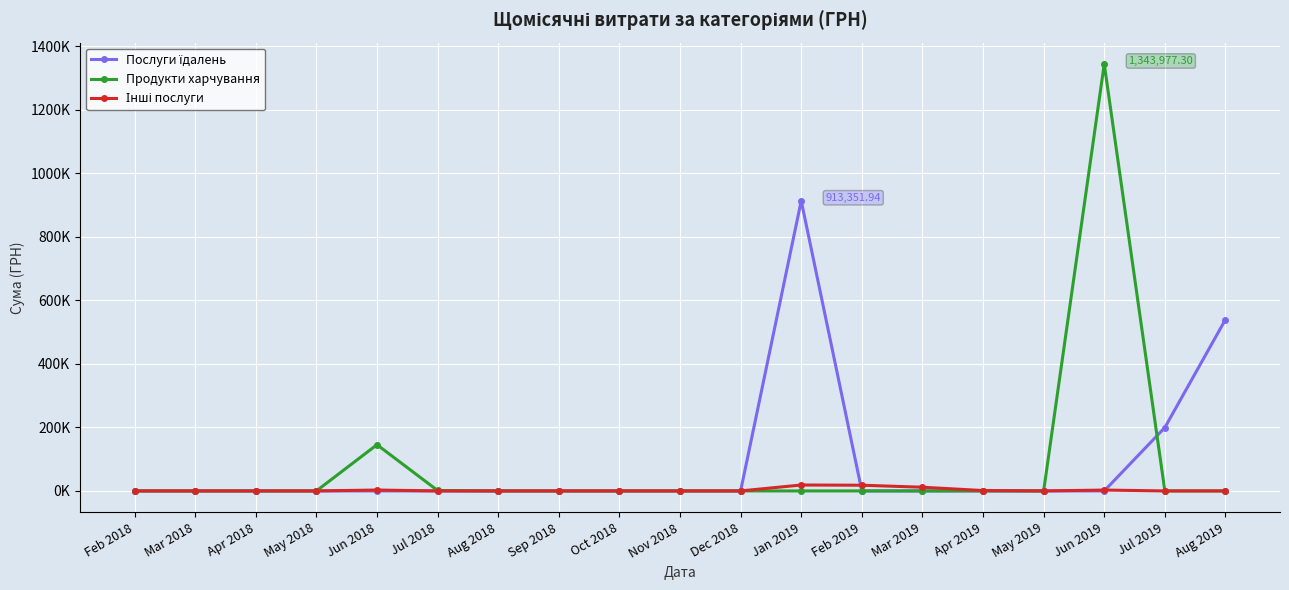

Does the chart have visible grid lines?

Yes